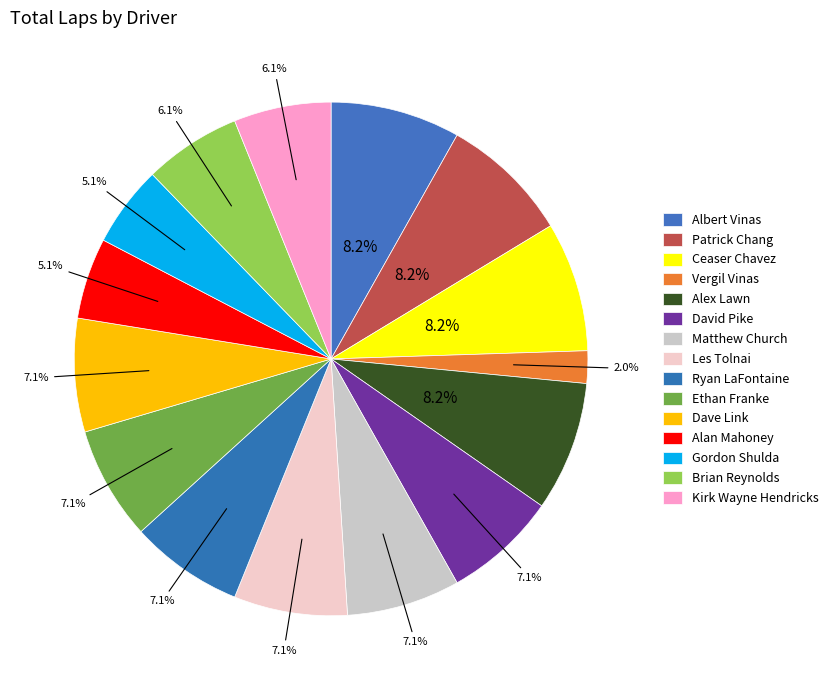

Is it true that Les Tolnai is 7% of the pie?

True